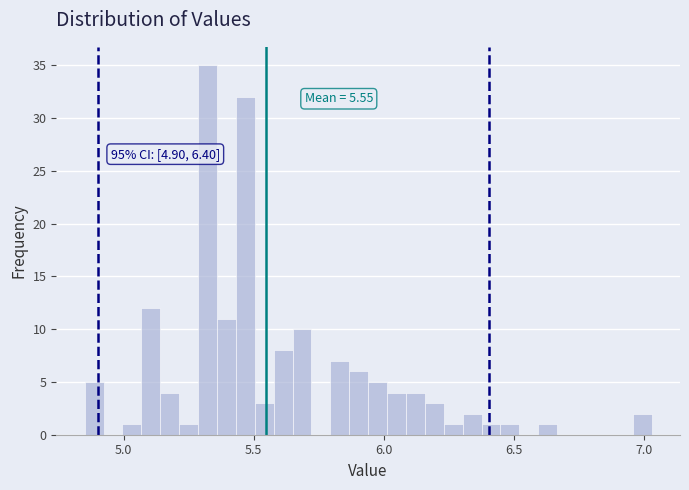

Read against the x-axis, roughly where is the centre of the tallest bar?

5.30